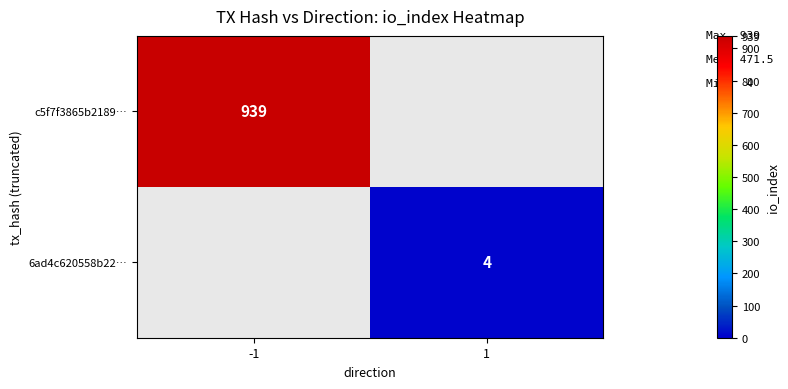

Count the number of categories in the chart.

2